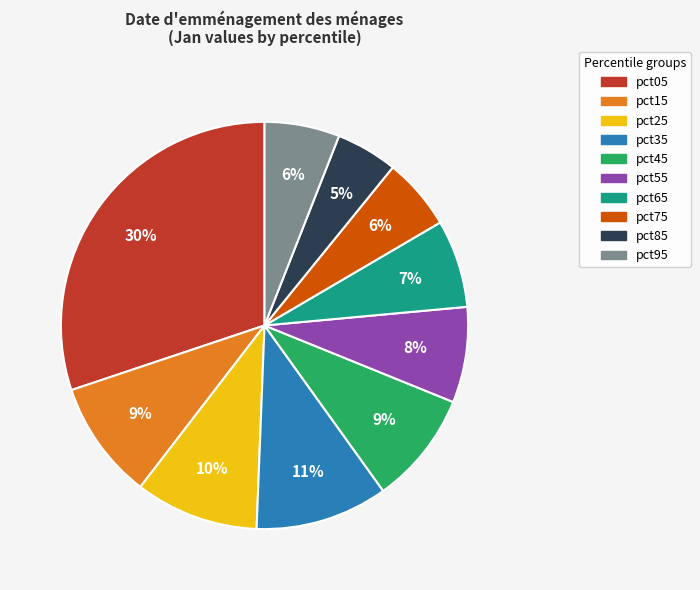

Which slice is the largest?

pct05